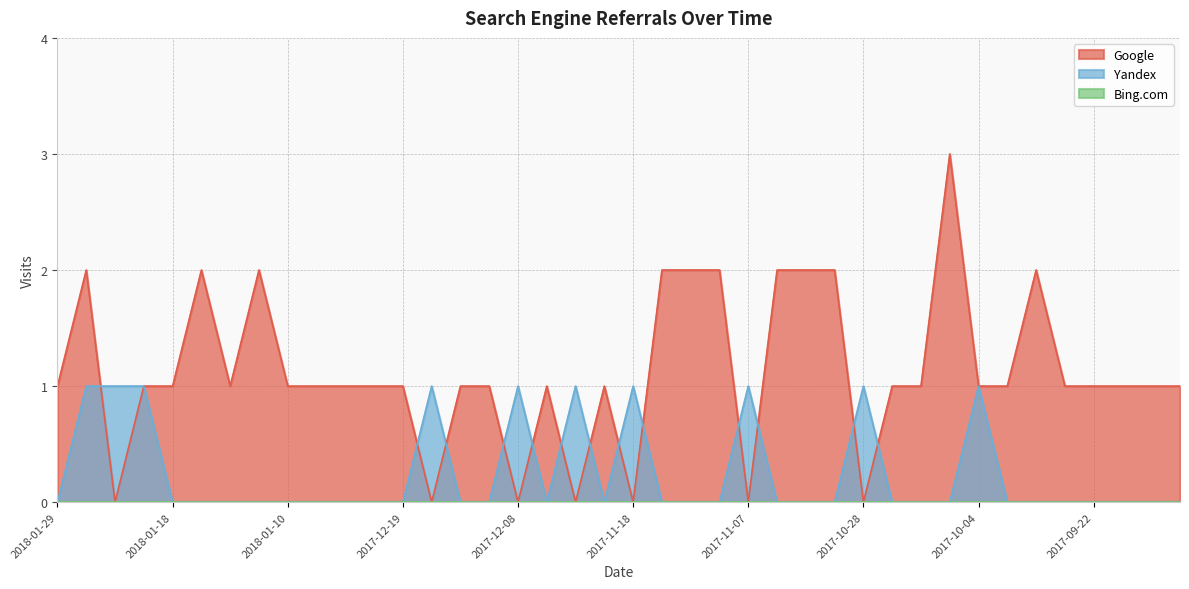

What is the difference between the maximum and minimum values in the Google series?

3